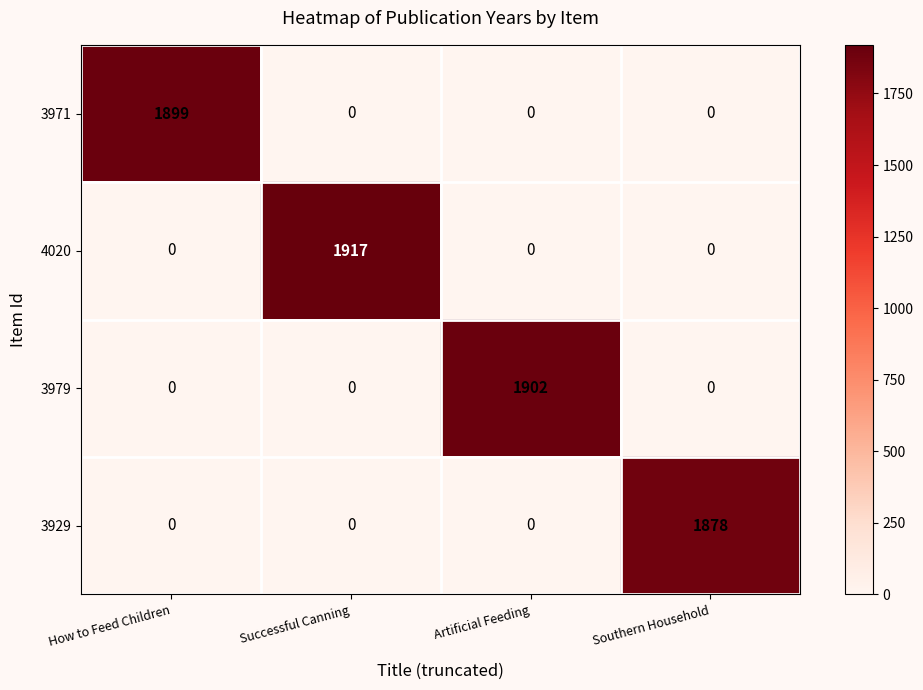

The value of 3971 at Successful Canning is 0. True or false?

True